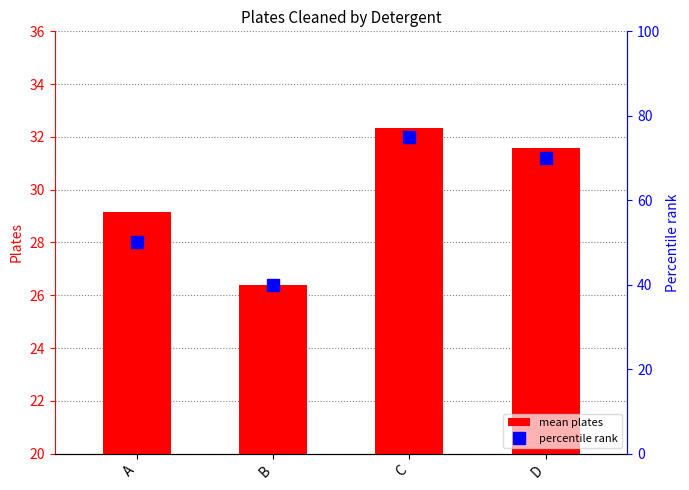

What is the approximate value of percentile rank at B?

40.0